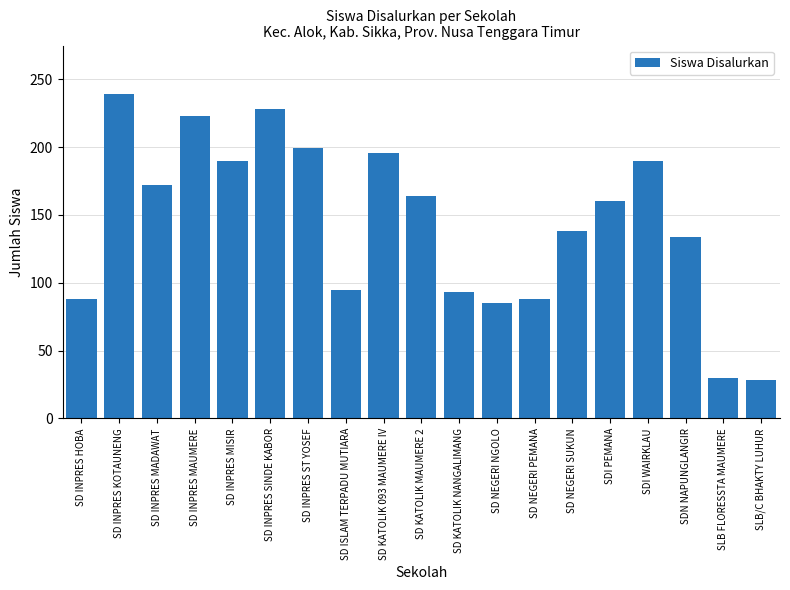

Between SDI PEMANA and SD ISLAM TERPADU MUTIARA, which is larger?

SDI PEMANA